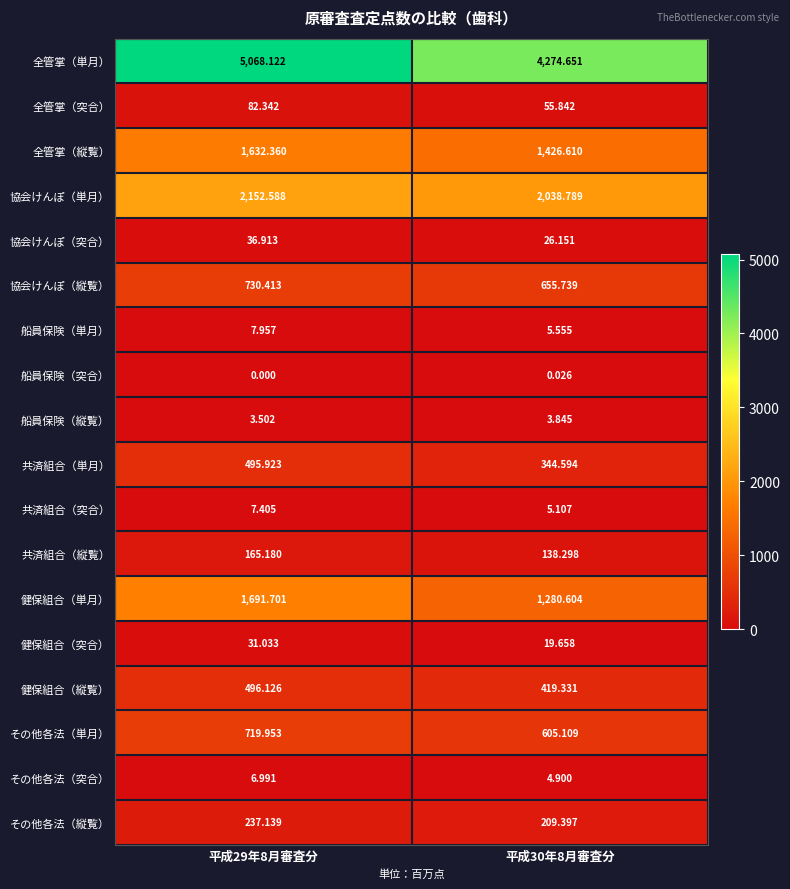

Rank the series at 平成29年8月審査分 from highest to lowest value.

全管掌（単月）, 協会けんぽ（単月）, 健保組合（単月）, 全管掌（縦覧）, 協会けんぽ（縦覧）, その他各法（単月）, 健保組合（縦覧）, 共済組合（単月）, その他各法（縦覧）, 共済組合（縦覧）, 全管掌（突合）, 協会けんぽ（突合）, 健保組合（突合）, 船員保険（単月）, 共済組合（突合）, その他各法（突合）, 船員保険（縦覧）, 船員保険（突合）